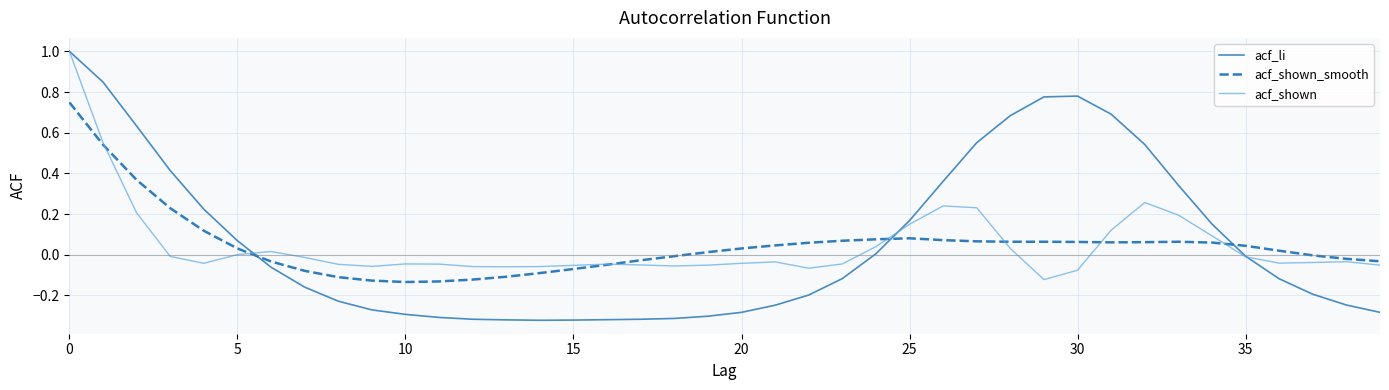

Which series has the widest spread of values?

acf_li